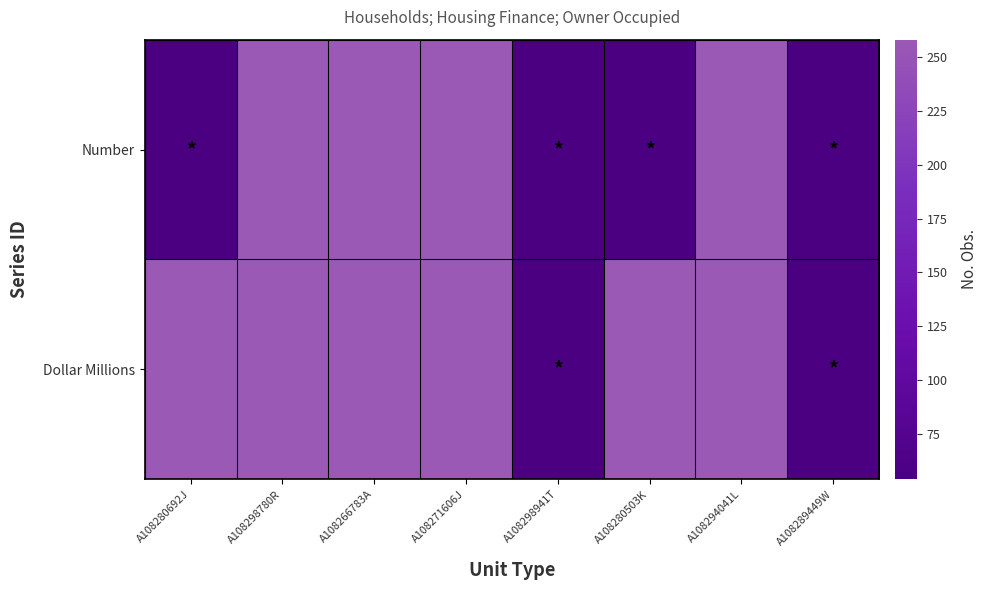

Reading left to right, what are all the values shown in this chart?

Number: A108280692J=54	A108298780R=258	A108266783A=258	A108271606J=258	A108298941T=54	A108280503K=54	A108294041L=258	A108289449W=54
Dollar Millions: A108280692J=258	A108298780R=258	A108266783A=258	A108271606J=258	A108298941T=54	A108280503K=258	A108294041L=258	A108289449W=54